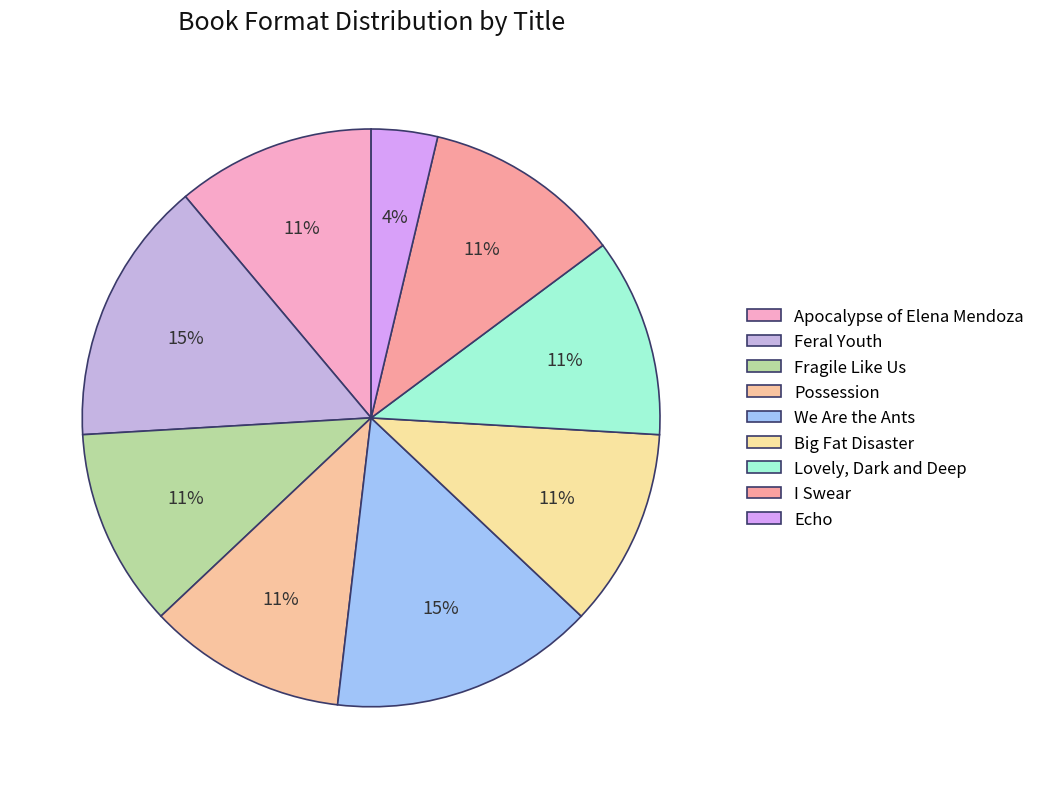

Is Possession the majority of the pie?

No